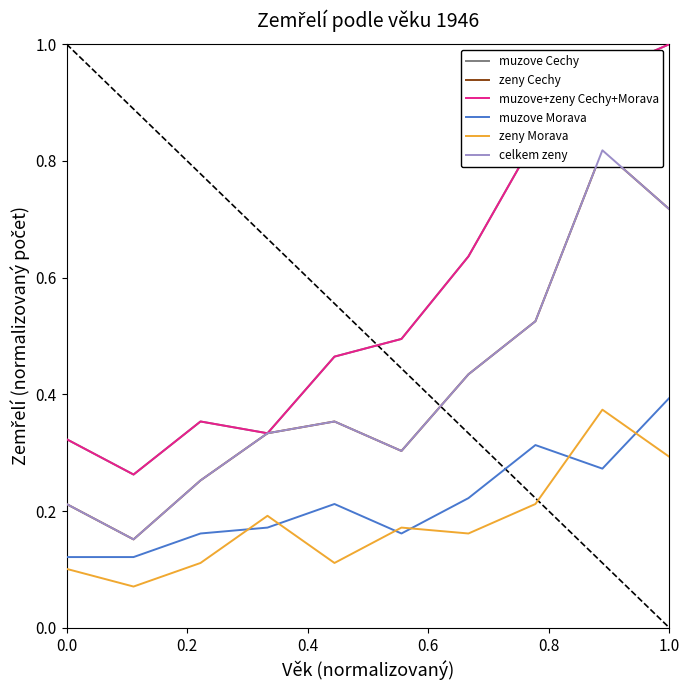

True or false: muzove Cechy and muzove+zeny Cechy+Morava intersect in this chart.

False